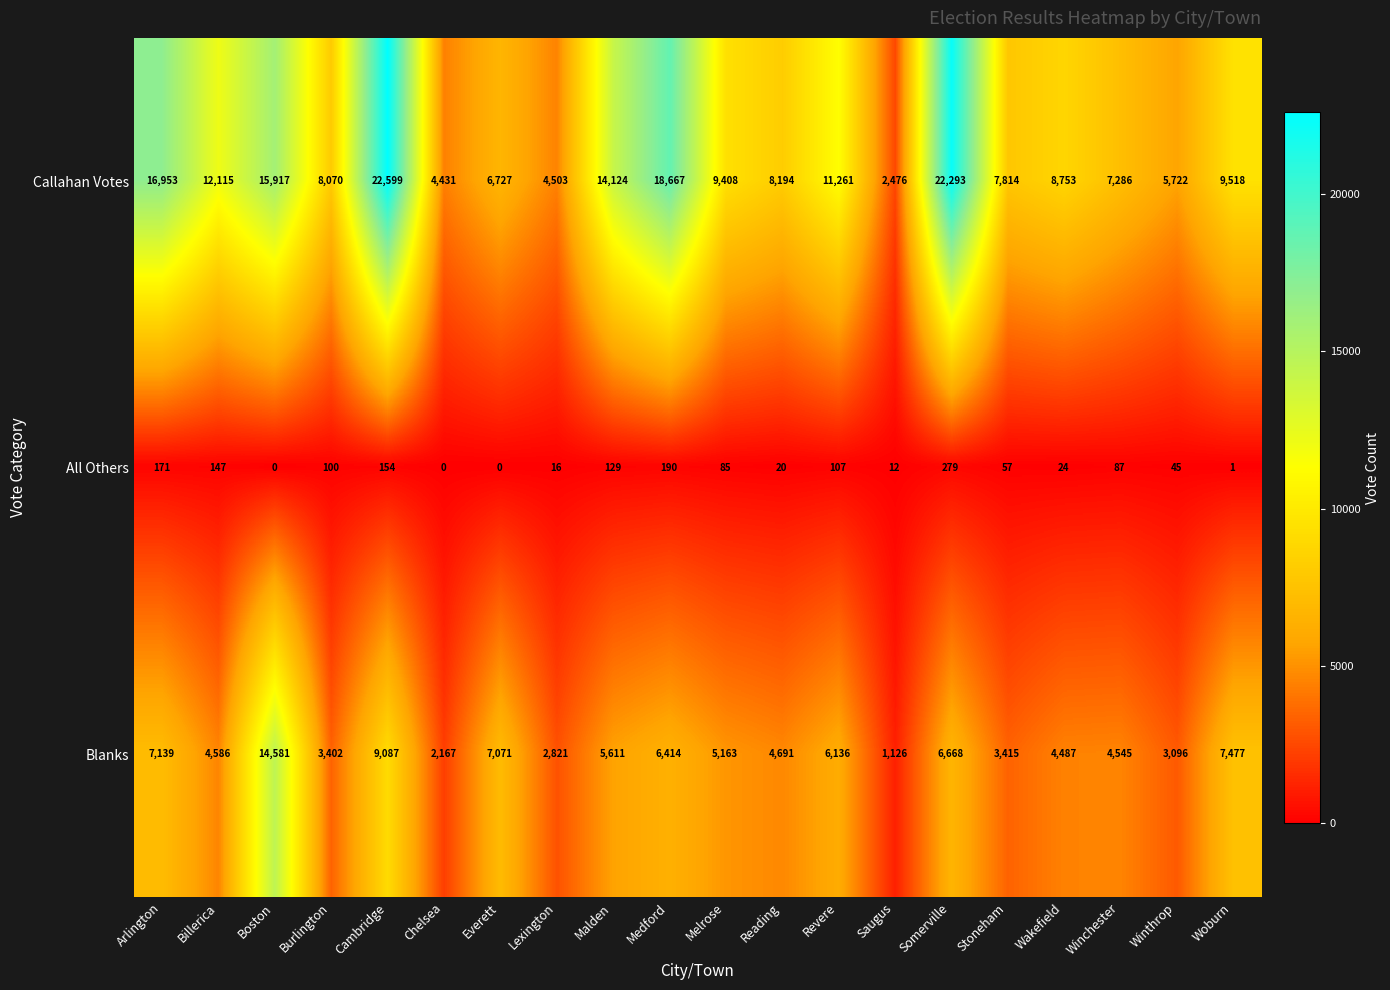

True or false: Callahan Votes has a value of 2476 at Saugus.

True